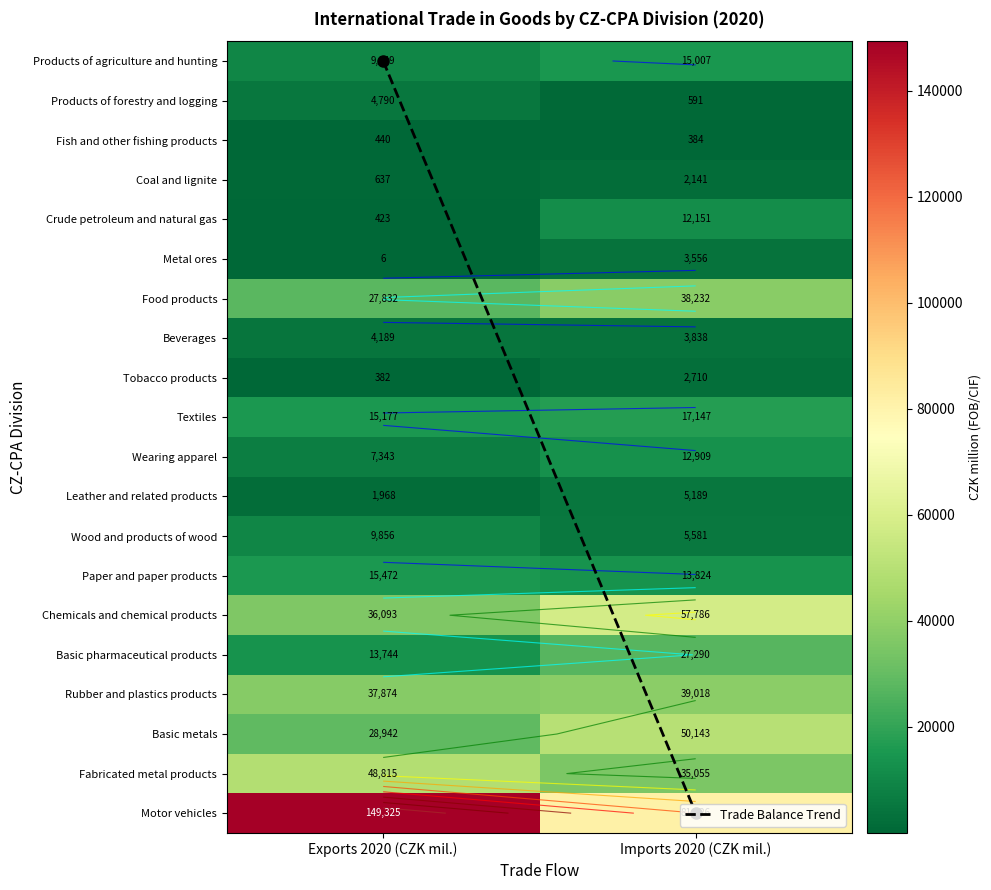

Read the Basic pharmaceutical products value at Imports 2020 (CZK mil.), to the nearest 100.

27300